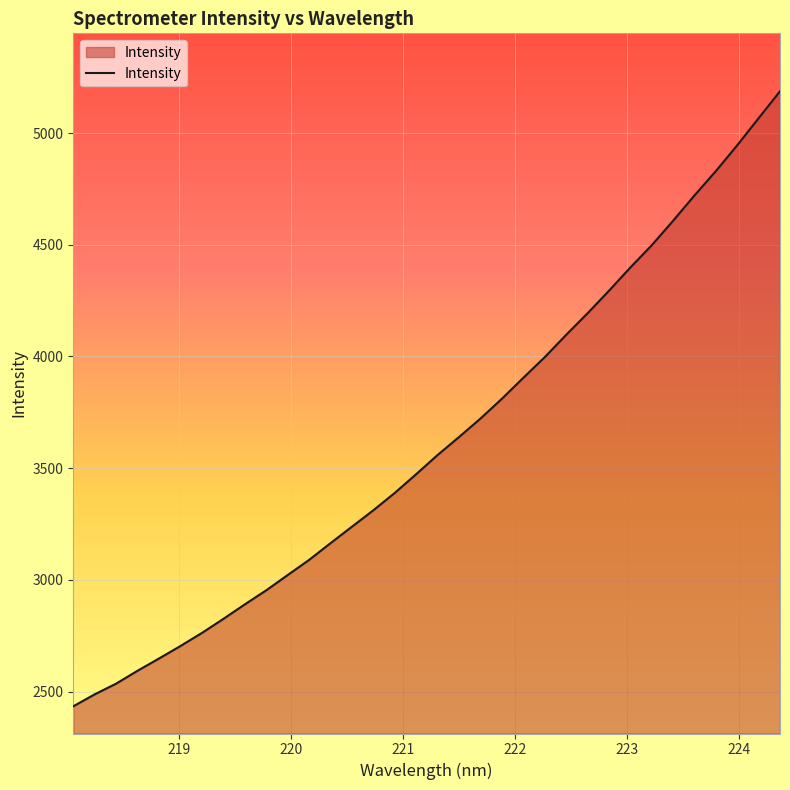

Count the number of values greater than 3558.

17